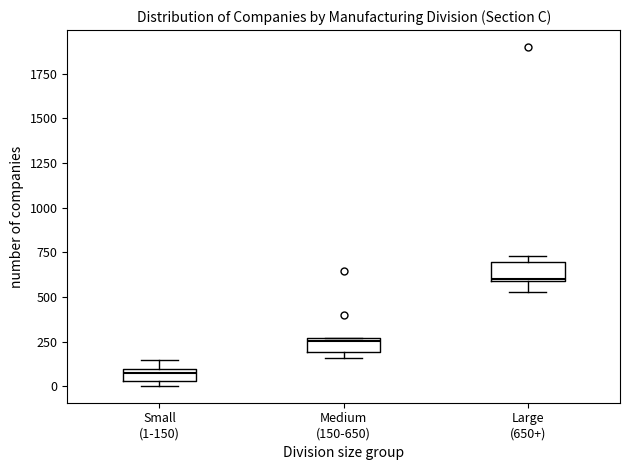

Where is the lower edge of the box for Medium (150-650) on the y-axis? The values are not printed on the chart, so give them approximately, as read against the axis.

200